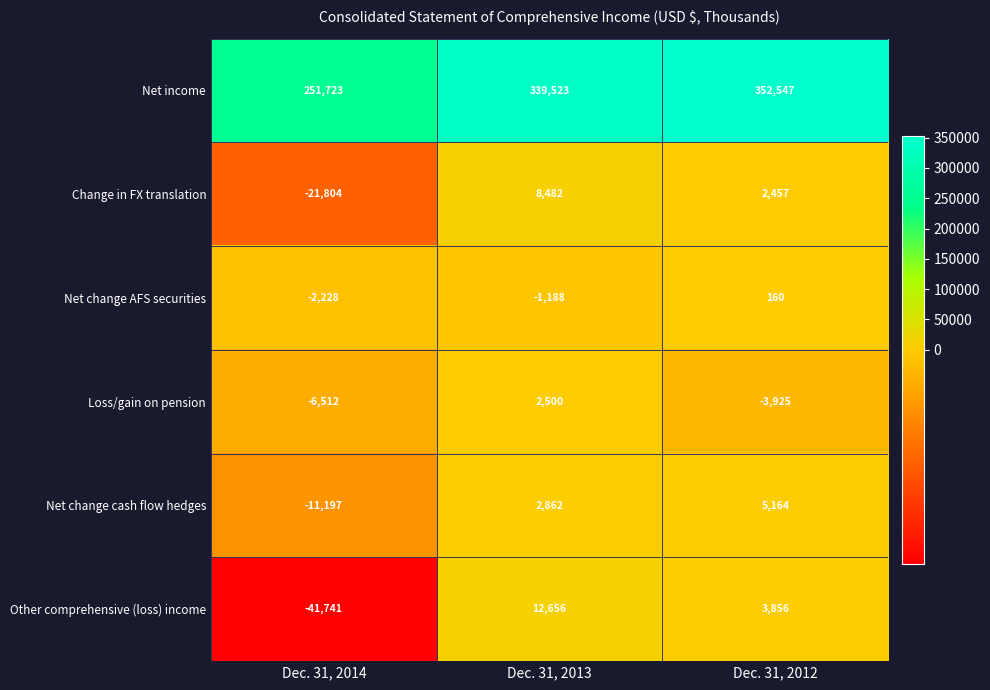

Count the number of data series in this chart.

6